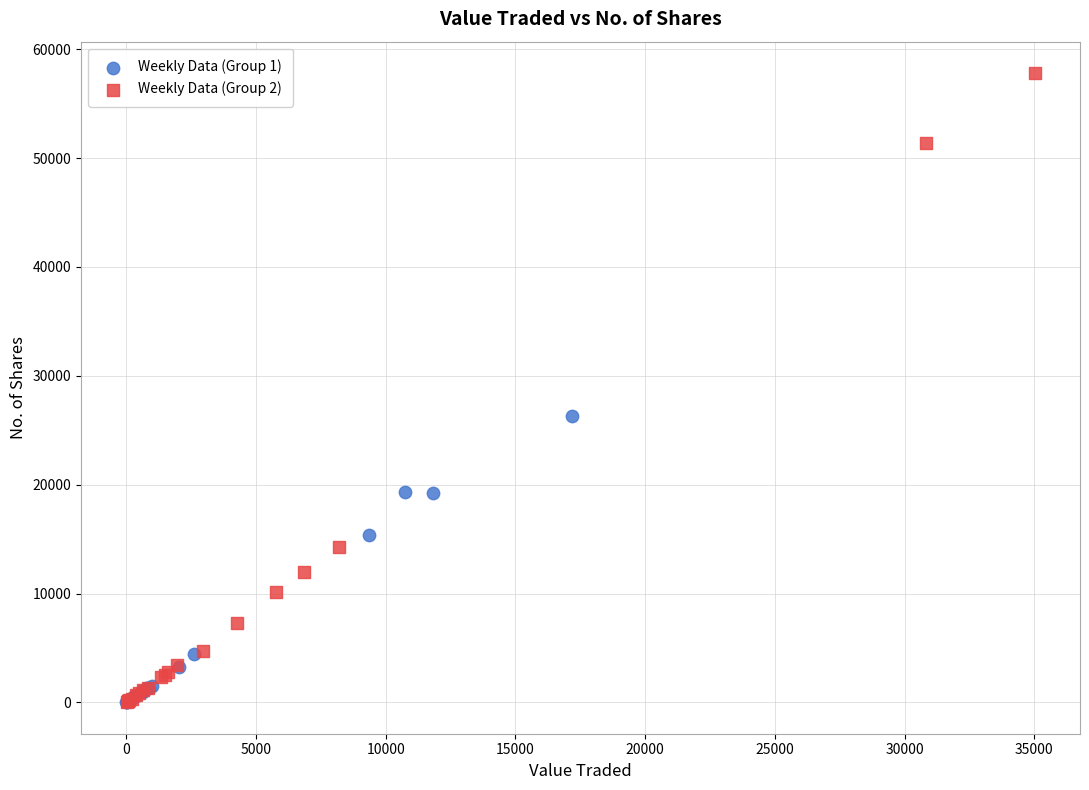

What are all the series names shown in the legend?

Weekly Data (Group 1), Weekly Data (Group 2)